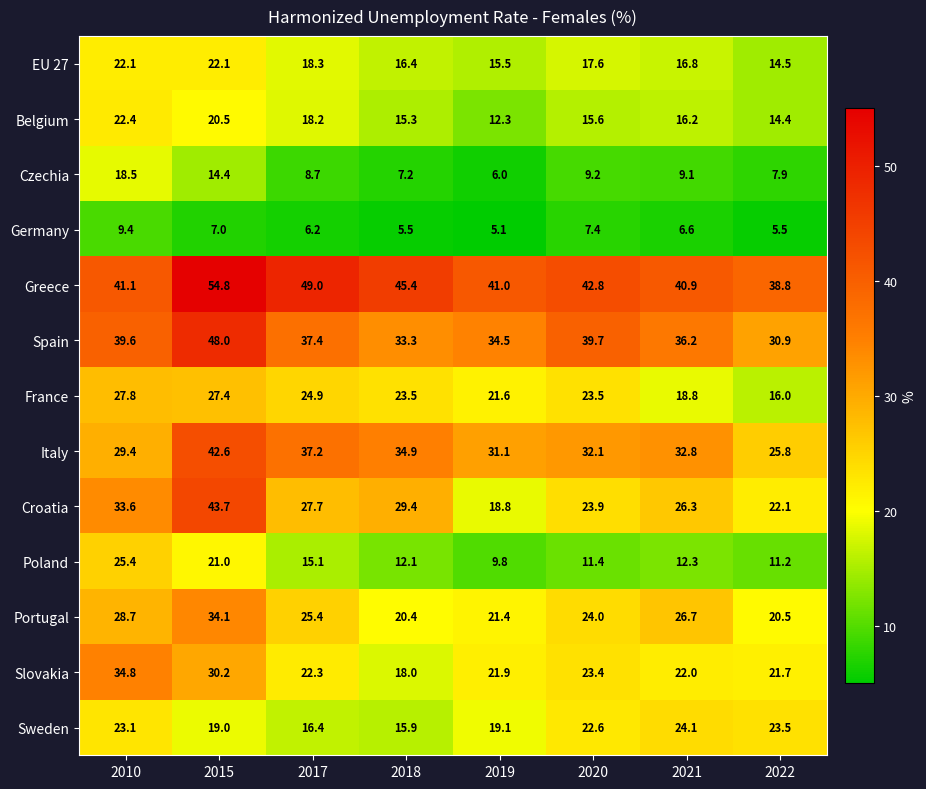

List the series in order of their peak value, highest first.

Greece, Spain, Croatia, Italy, Slovakia, Portugal, France, Poland, Sweden, Belgium, EU 27, Czechia, Germany